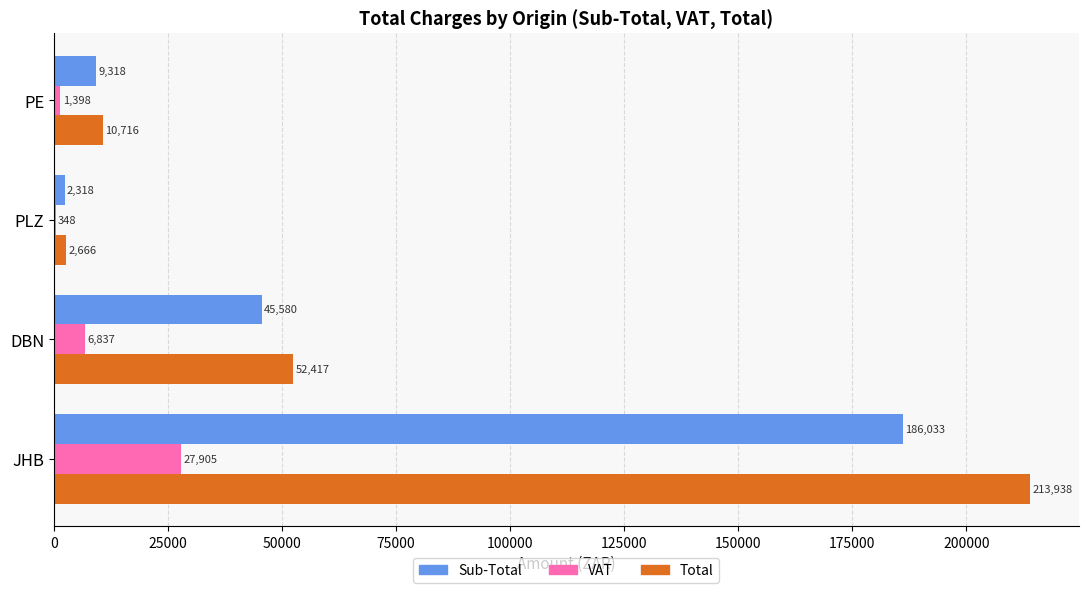

What are all the series names shown in the legend?

Sub-Total, VAT, Total